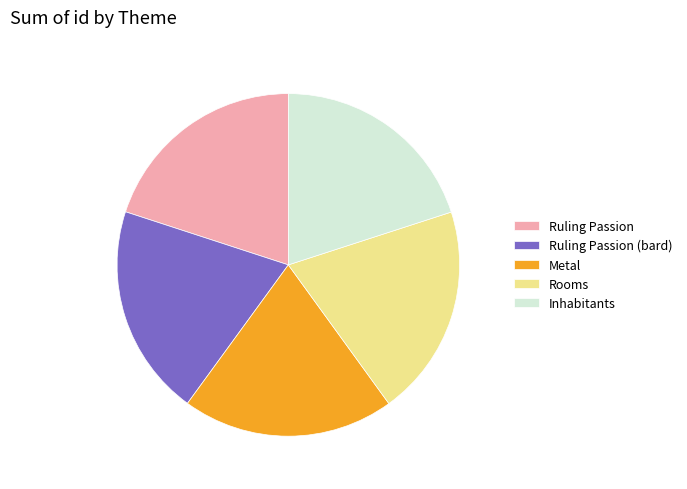

Is there a majority slice in this chart?

No